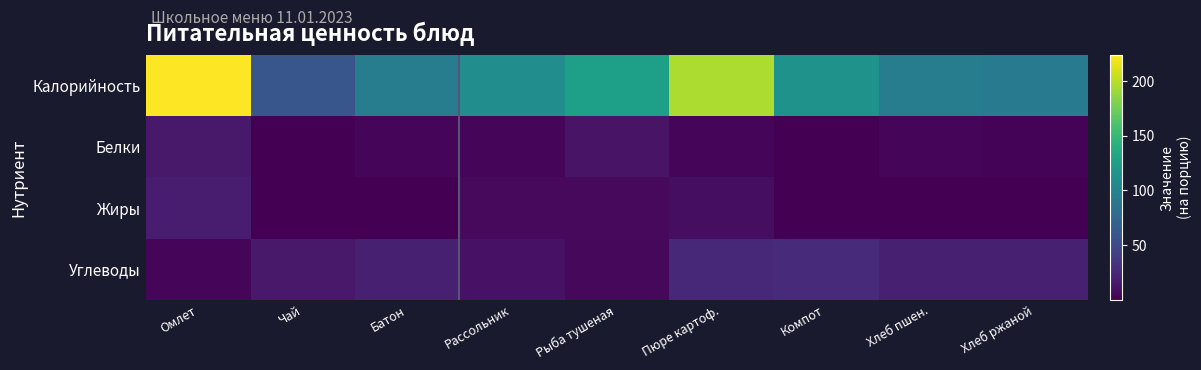

Reading left to right, extract all data points from this chart.

Калорийность: Омлет=223.5	Чай=60.0	Батон=93.5	Рассольник=109.4	Рыба тушеная=126.0	Пюре картоф.=196.0	Компот=114.8	Хлеб пшен.=93.5	Хлеб ржаной=92.0
Белки: Омлет=15.1	Чай=0.1	Батон=3.2	Рассольник=3.3	Рыба тушеная=12.0	Пюре картоф.=3.8	Компот=0.8	Хлеб пшен.=3.2	Хлеб ржаной=2.2
Жиры: Омлет=16.9	Чай=0.0	Батон=0.4	Рассольник=5.7	Рыба тушеная=5.9	Пюре картоф.=8.1	Компот=0.1	Хлеб пшен.=0.4	Хлеб ржаной=0.4
Углеводы: Омлет=2.7	Чай=15.0	Батон=19.3	Рассольник=11.2	Рыба тушеная=4.6	Пюре картоф.=26.0	Компот=27.6	Хлеб пшен.=19.3	Хлеб ржаной=19.8